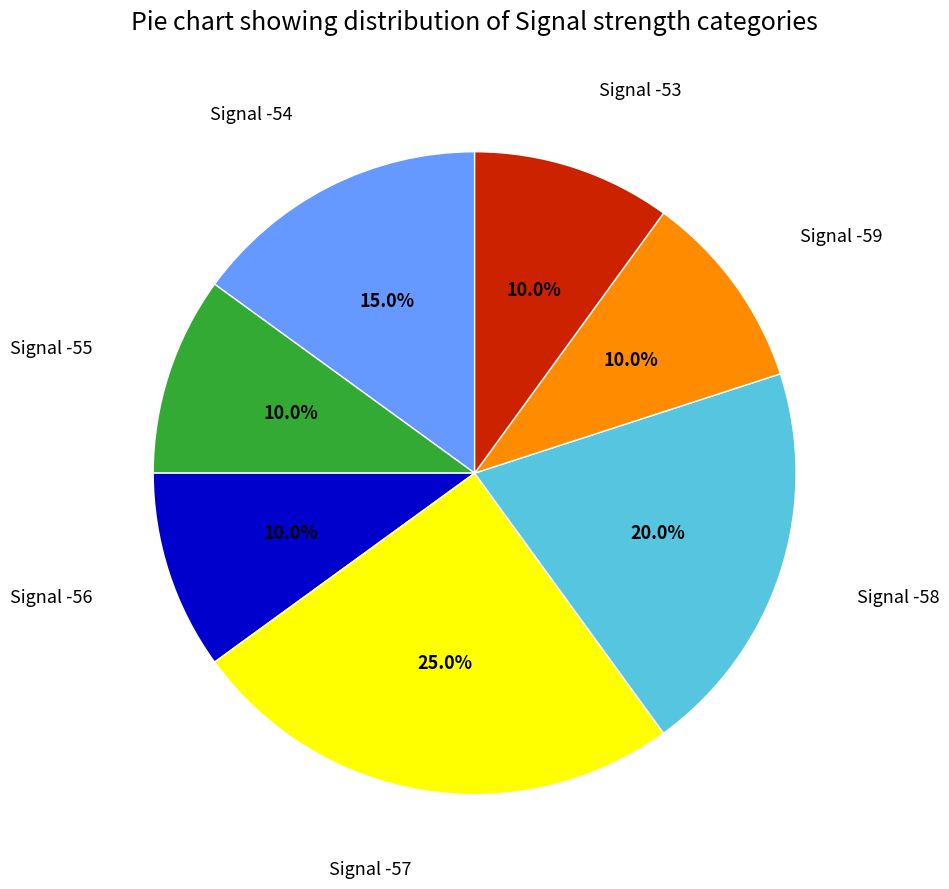

Is there any slice that represents more than half of the pie?

No